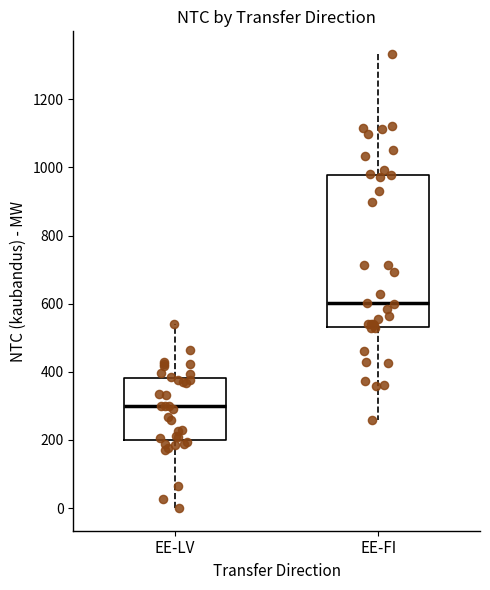

Which box has the lowest median line?

EE-LV